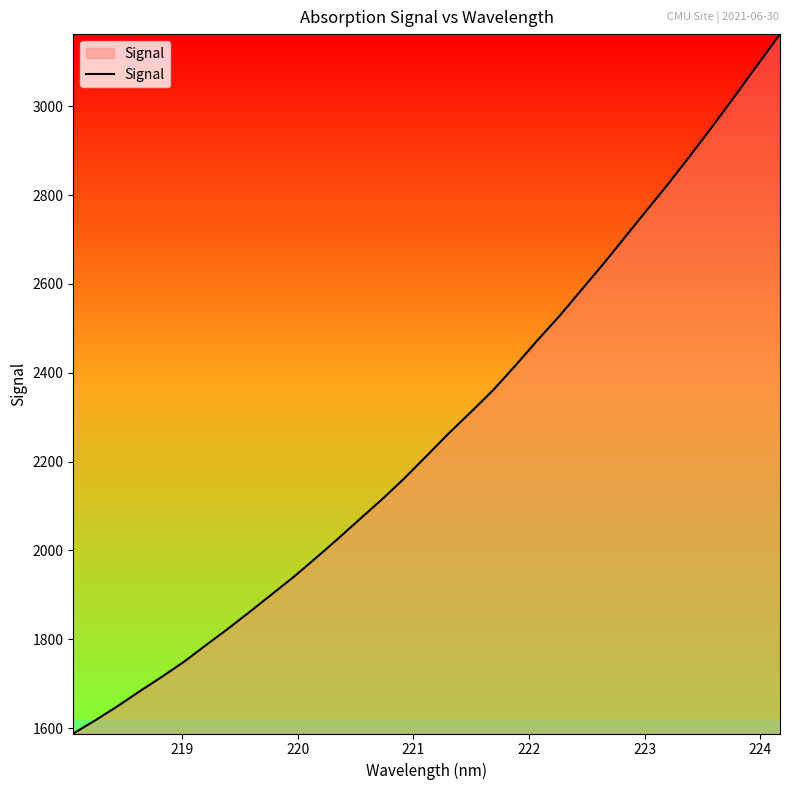

What is the minimum value shown in the chart?

1587.9